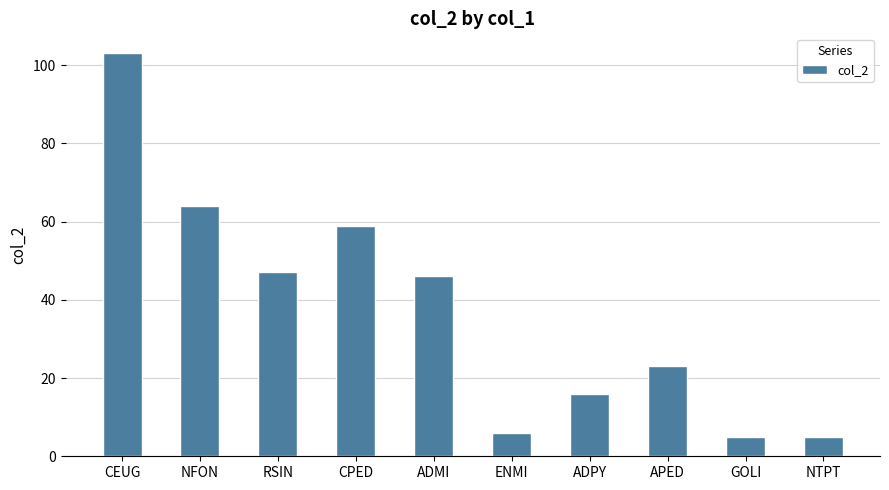

What is the label of the 3rd bar from the right?

APED